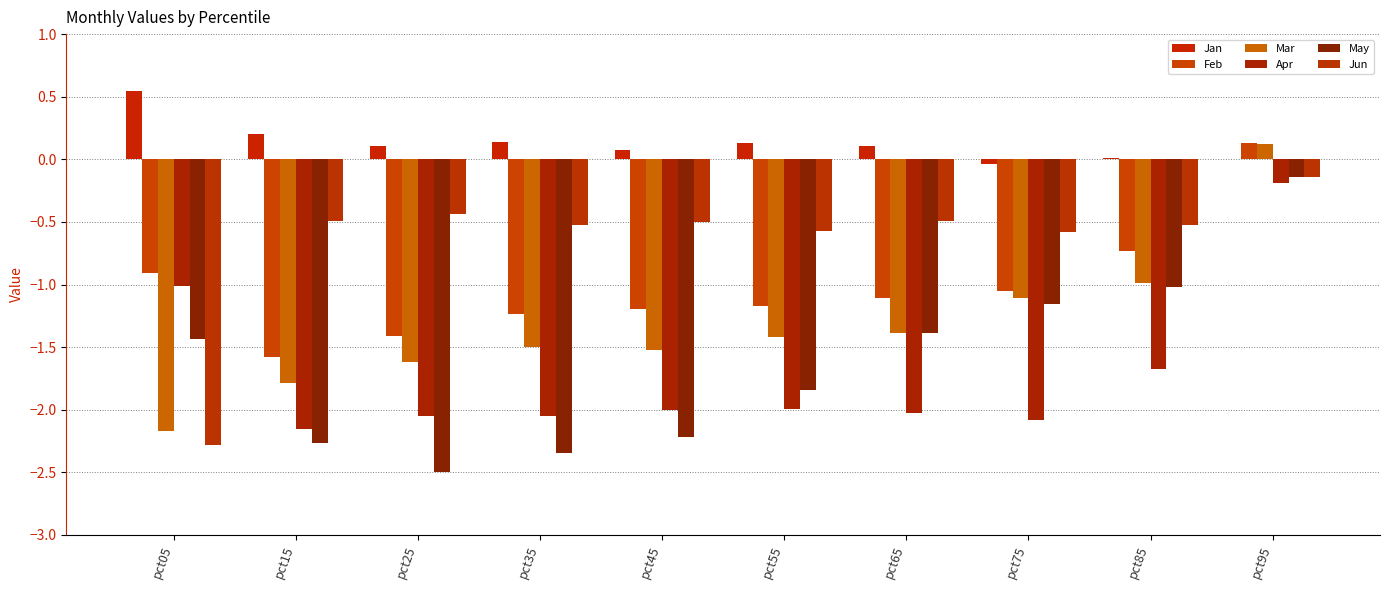

Between pct45 and pct85, which series saw the biggest shift?

May